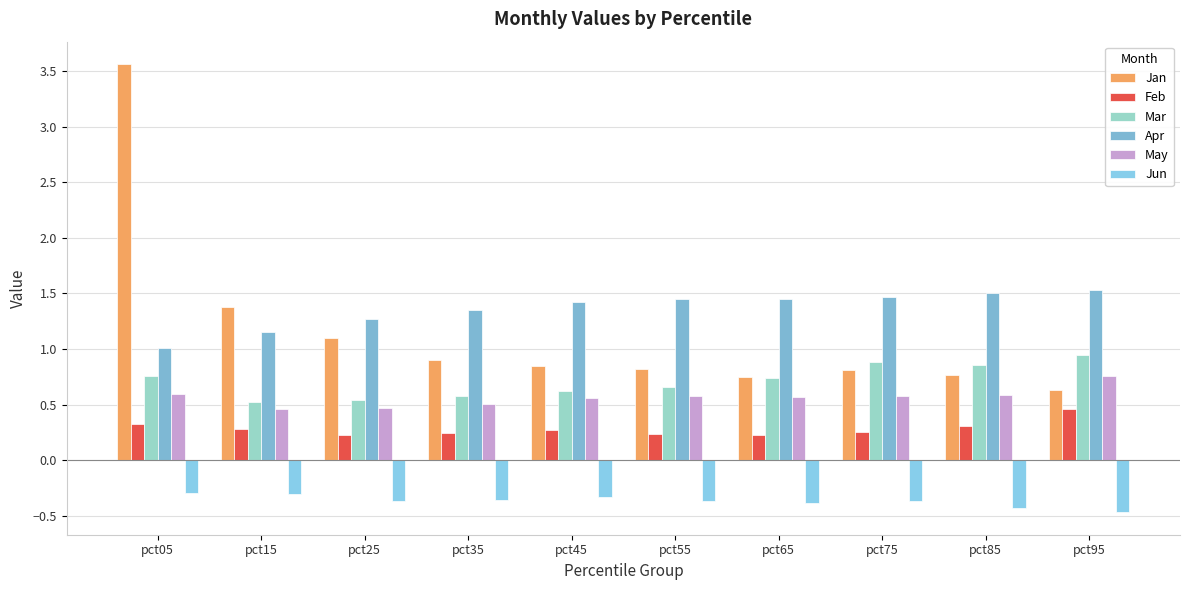

Between pct05 and pct65, which series saw the biggest shift?

Jan